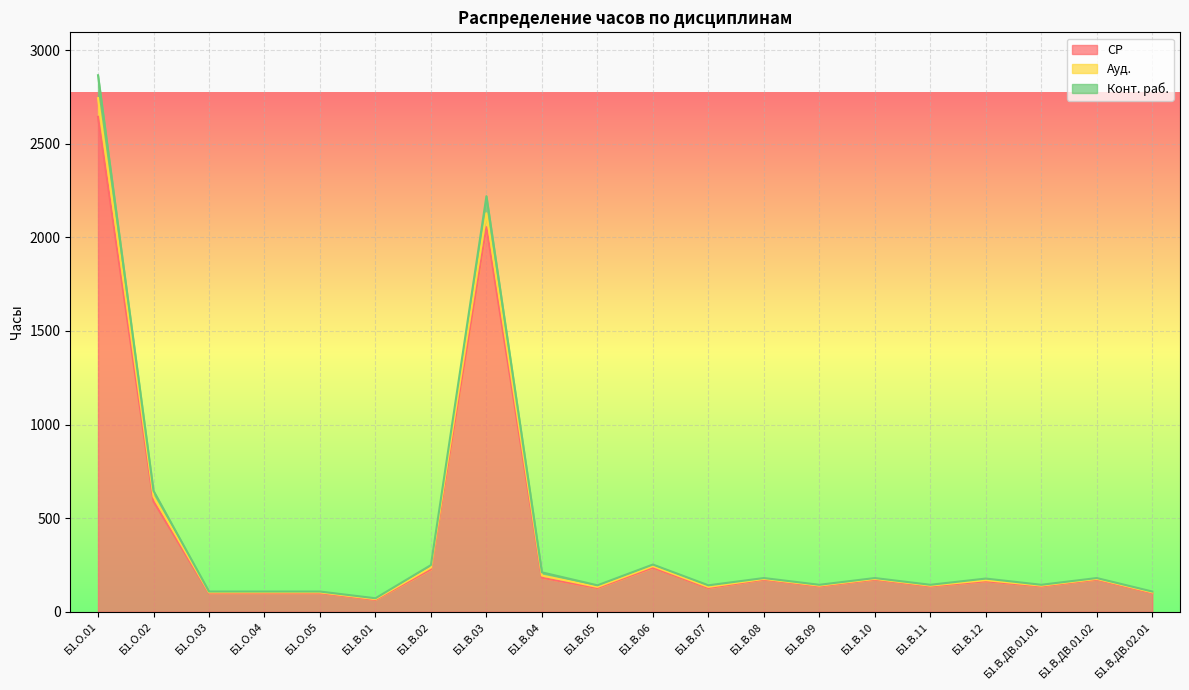

The value of СР at Б1.В.ДВ.01.01 is 135.7. True or false?

True